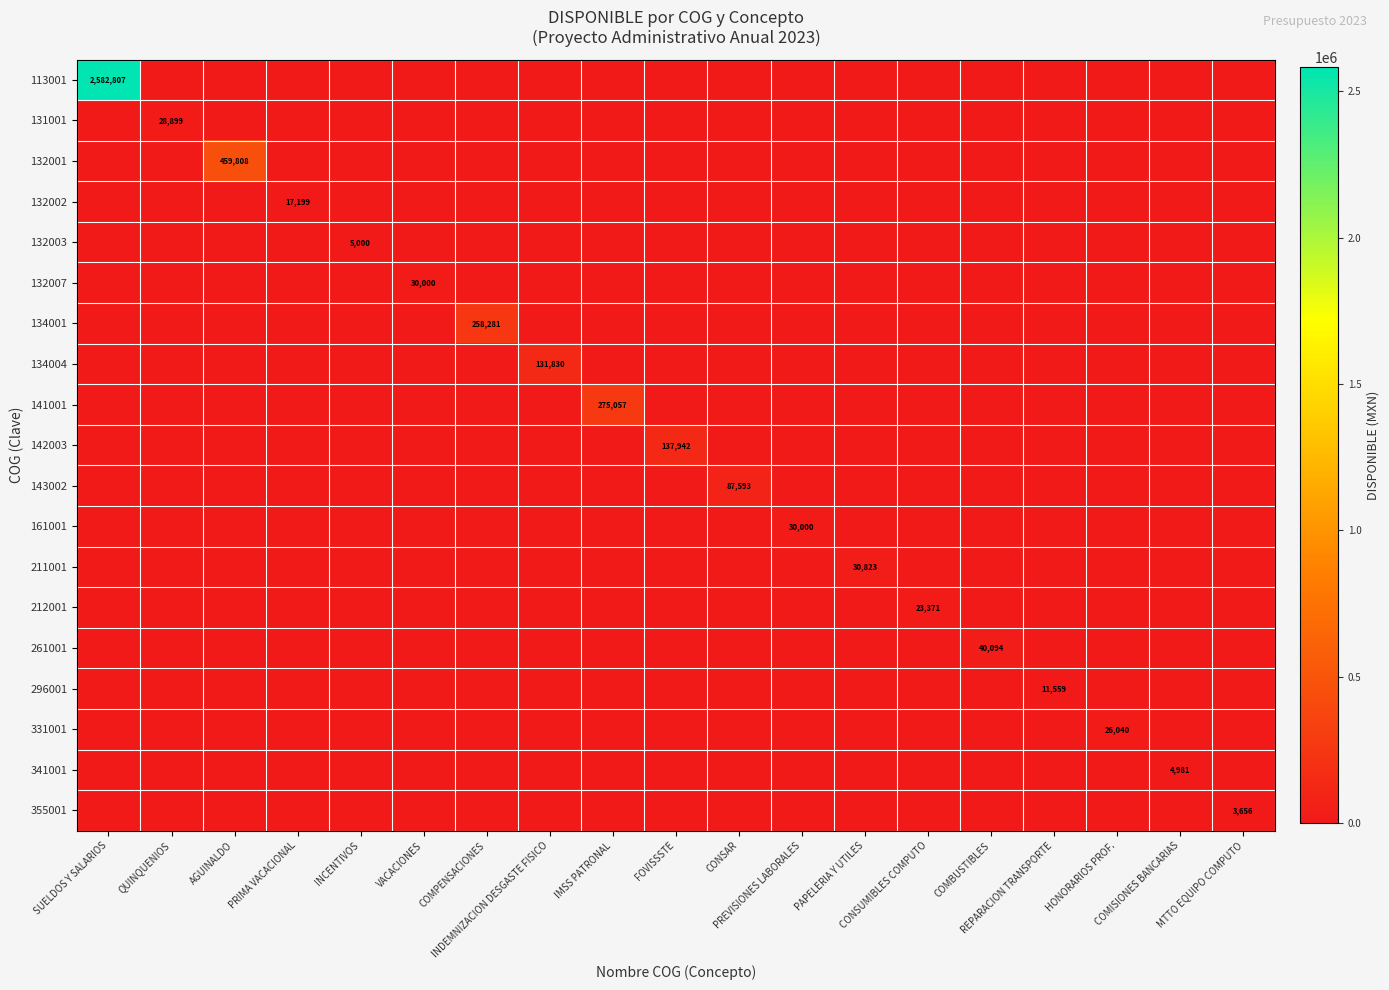

At which label does 142003 reach its minimum?

SUELDOS Y SALARIOS